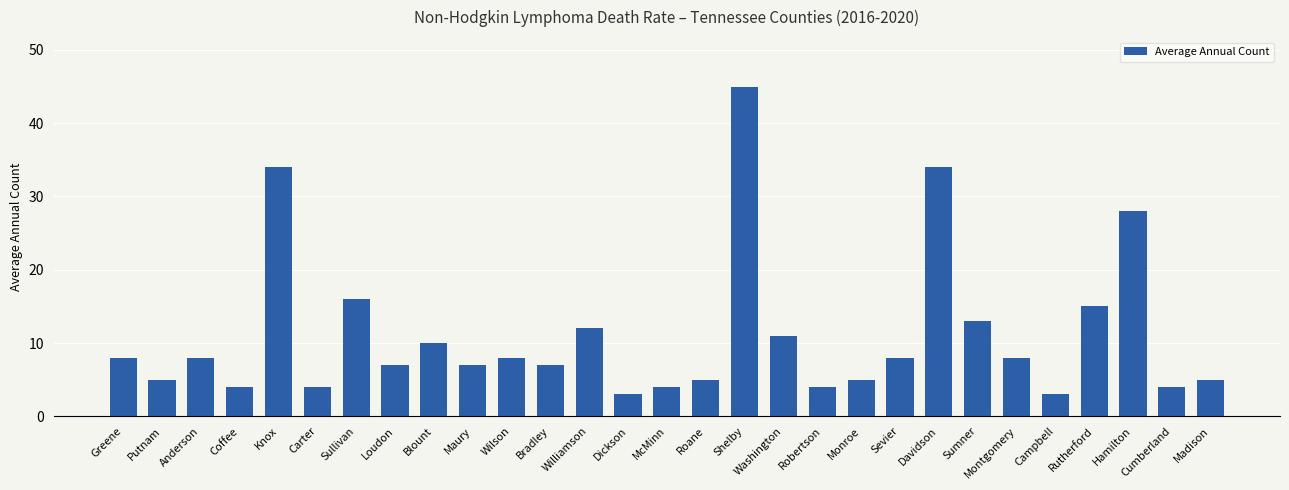

Which has a higher value, Blount or Monroe?

Blount